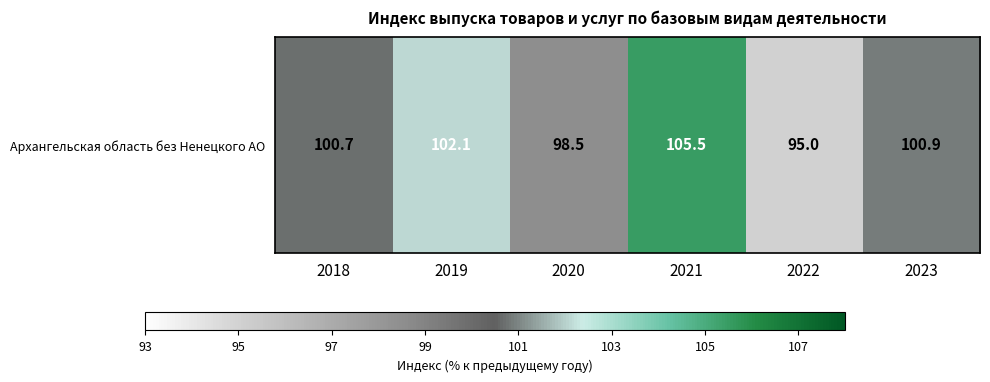

Count the number of categories in the chart.

6